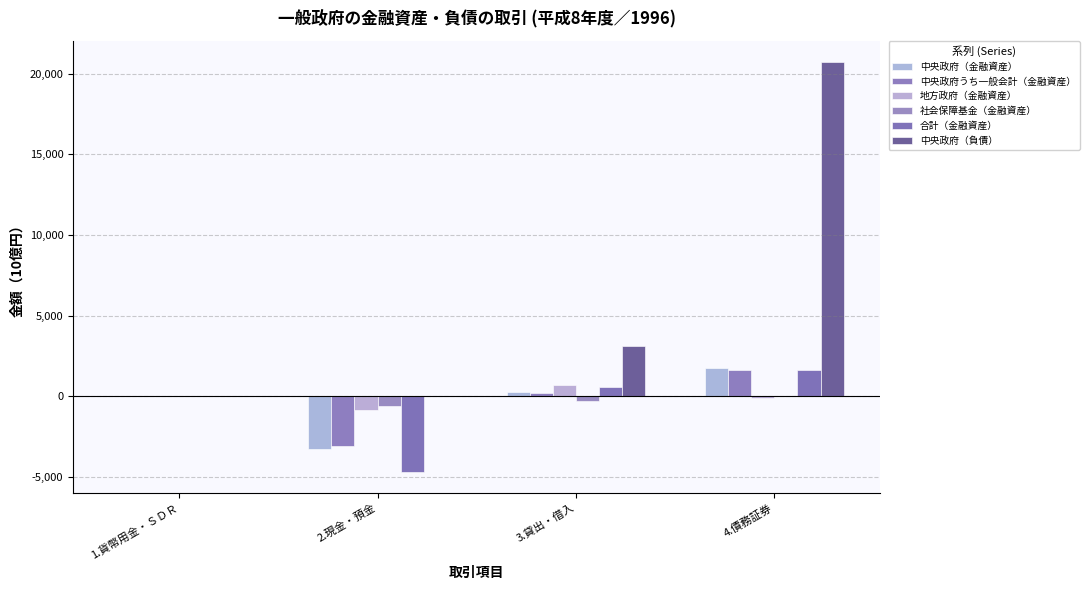

Does the chart contain stacked bars?

No